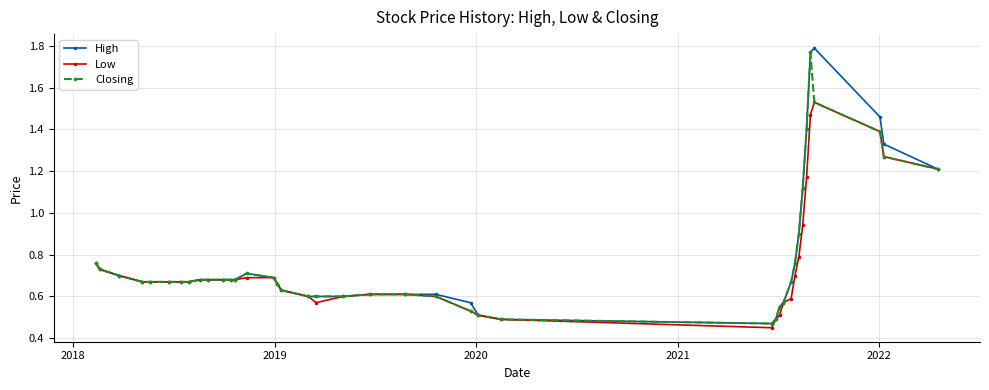

At how many categories does at least one series exceed 0?

40